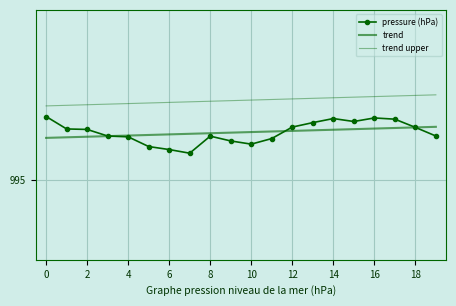

What is the label of the 6th point from the right?

14